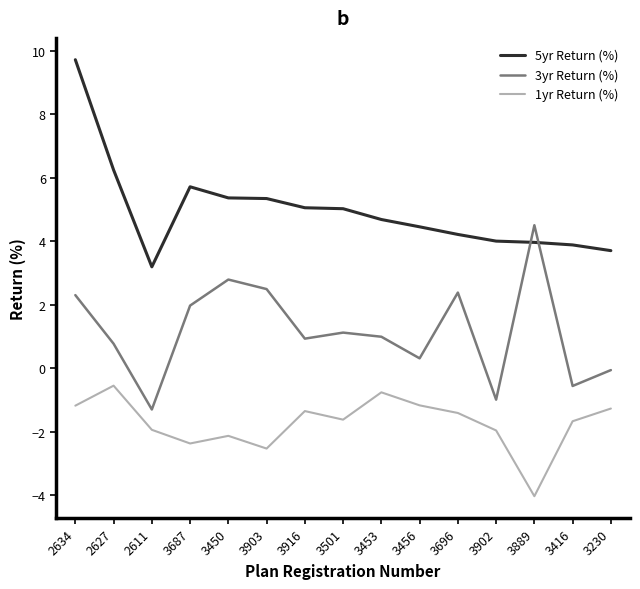

Which category has the highest value in the 5yr Return (%) series?

2634